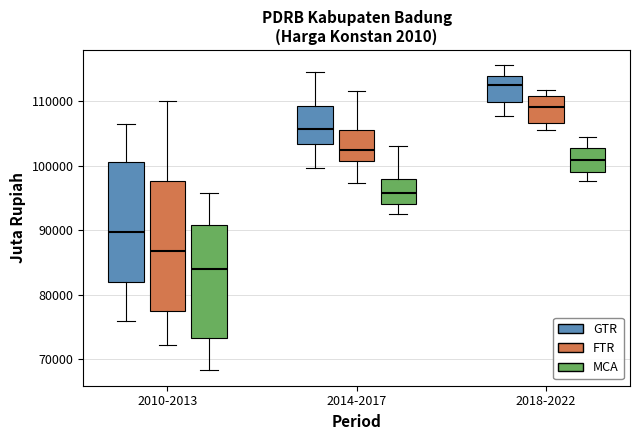

Where does the upper whisker of the box for 2014-2017 (FTR) end on the y-axis? The values are not printed on the chart, so give them approximately, as read against the axis.

112000